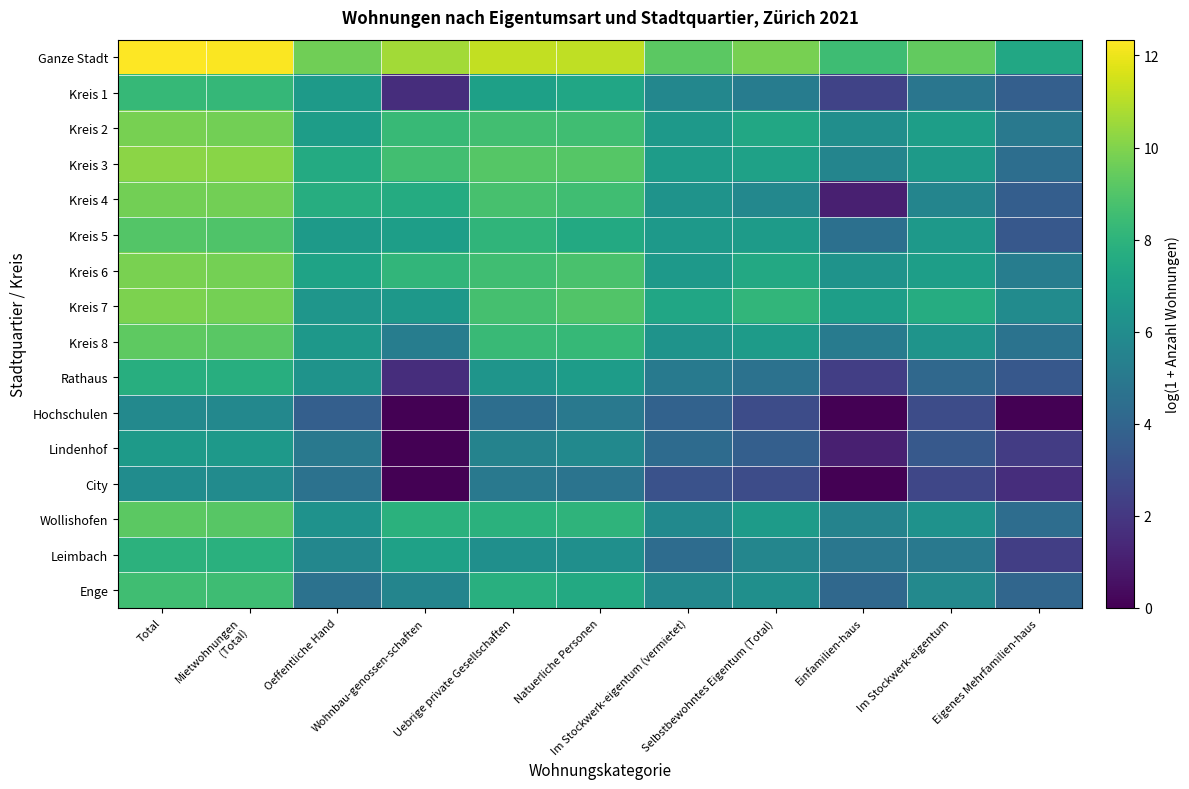

Reading right to left, extract all data points from this chart.

Ganze Stadt: Eigenes Mehrfamilien-haus=7.4	Im Stockwerk-eigentum=9.4	Einfamilien-haus=8.5	Selbstbewohntes Eigentum (Total)=9.8	Im Stockwerk-eigentum (vermietet)=9.2	Natuerliche Personen=11.2	Uebrige private Gesellschaften=11.2	Wohnbau-genossen-schaften=10.6	Oeffentliche Hand=9.7	Mietwohnungen
(Total)=12.3	Total=12.3
Kreis 1: Eigenes Mehrfamilien-haus=3.7	Im Stockwerk-eigentum=4.8	Einfamilien-haus=2.5	Selbstbewohntes Eigentum (Total)=5.2	Im Stockwerk-eigentum (vermietet)=5.7	Natuerliche Personen=7.3	Uebrige private Gesellschaften=7.0	Wohnbau-genossen-schaften=1.6	Oeffentliche Hand=6.7	Mietwohnungen
(Total)=8.2	Total=8.3
Kreis 2: Eigenes Mehrfamilien-haus=5.0	Im Stockwerk-eigentum=6.9	Einfamilien-haus=6.1	Selbstbewohntes Eigentum (Total)=7.4	Im Stockwerk-eigentum (vermietet)=6.6	Natuerliche Personen=8.6	Uebrige private Gesellschaften=8.6	Wohnbau-genossen-schaften=8.3	Oeffentliche Hand=6.9	Mietwohnungen
(Total)=9.7	Total=9.8
Kreis 3: Eigenes Mehrfamilien-haus=4.5	Im Stockwerk-eigentum=6.7	Einfamilien-haus=5.6	Selbstbewohntes Eigentum (Total)=7.1	Im Stockwerk-eigentum (vermietet)=6.8	Natuerliche Personen=9.1	Uebrige private Gesellschaften=9.1	Wohnbau-genossen-schaften=8.6	Oeffentliche Hand=7.5	Mietwohnungen
(Total)=10.2	Total=10.2
Kreis 4: Eigenes Mehrfamilien-haus=3.7	Im Stockwerk-eigentum=5.6	Einfamilien-haus=1.1	Selbstbewohntes Eigentum (Total)=5.8	Im Stockwerk-eigentum (vermietet)=6.3	Natuerliche Personen=8.6	Uebrige private Gesellschaften=8.8	Wohnbau-genossen-schaften=7.6	Oeffentliche Hand=7.7	Mietwohnungen
(Total)=9.7	Total=9.7
Kreis 5: Eigenes Mehrfamilien-haus=3.4	Im Stockwerk-eigentum=6.6	Einfamilien-haus=4.5	Selbstbewohntes Eigentum (Total)=6.8	Im Stockwerk-eigentum (vermietet)=6.7	Natuerliche Personen=7.5	Uebrige private Gesellschaften=8.1	Wohnbau-genossen-schaften=6.9	Oeffentliche Hand=6.7	Mietwohnungen
(Total)=8.9	Total=9.1
Kreis 6: Eigenes Mehrfamilien-haus=5.2	Im Stockwerk-eigentum=6.9	Einfamilien-haus=6.4	Selbstbewohntes Eigentum (Total)=7.5	Im Stockwerk-eigentum (vermietet)=6.7	Natuerliche Personen=8.8	Uebrige private Gesellschaften=8.5	Wohnbau-genossen-schaften=8.1	Oeffentliche Hand=7.2	Mietwohnungen
(Total)=9.7	Total=9.8
Kreis 7: Eigenes Mehrfamilien-haus=6.0	Im Stockwerk-eigentum=7.6	Einfamilien-haus=6.9	Selbstbewohntes Eigentum (Total)=8.1	Im Stockwerk-eigentum (vermietet)=7.3	Natuerliche Personen=9.0	Uebrige private Gesellschaften=8.7	Wohnbau-genossen-schaften=6.6	Oeffentliche Hand=6.5	Mietwohnungen
(Total)=9.7	Total=9.9
Kreis 8: Eigenes Mehrfamilien-haus=4.7	Im Stockwerk-eigentum=6.4	Einfamilien-haus=5.2	Selbstbewohntes Eigentum (Total)=6.8	Im Stockwerk-eigentum (vermietet)=6.3	Natuerliche Personen=8.3	Uebrige private Gesellschaften=8.4	Wohnbau-genossen-schaften=5.2	Oeffentliche Hand=6.6	Mietwohnungen
(Total)=9.2	Total=9.3
Rathaus: Eigenes Mehrfamilien-haus=3.4	Im Stockwerk-eigentum=4.2	Einfamilien-haus=2.3	Selbstbewohntes Eigentum (Total)=4.6	Im Stockwerk-eigentum (vermietet)=5.1	Natuerliche Personen=6.8	Uebrige private Gesellschaften=6.4	Wohnbau-genossen-schaften=1.6	Oeffentliche Hand=6.3	Mietwohnungen
(Total)=7.7	Total=7.8
Hochschulen: Eigenes Mehrfamilien-haus=0.0	Im Stockwerk-eigentum=2.9	Einfamilien-haus=0.0	Selbstbewohntes Eigentum (Total)=2.9	Im Stockwerk-eigentum (vermietet)=3.9	Natuerliche Personen=5.0	Uebrige private Gesellschaften=4.4	Wohnbau-genossen-schaften=0.0	Oeffentliche Hand=3.7	Mietwohnungen
(Total)=5.8	Total=5.8
Lindenhof: Eigenes Mehrfamilien-haus=2.2	Im Stockwerk-eigentum=3.4	Einfamilien-haus=1.1	Selbstbewohntes Eigentum (Total)=3.7	Im Stockwerk-eigentum (vermietet)=4.3	Natuerliche Personen=5.8	Uebrige private Gesellschaften=5.5	Wohnbau-genossen-schaften=0.0	Oeffentliche Hand=5.0	Mietwohnungen
(Total)=6.7	Total=6.7
City: Eigenes Mehrfamilien-haus=1.6	Im Stockwerk-eigentum=2.6	Einfamilien-haus=0.0	Selbstbewohntes Eigentum (Total)=2.9	Im Stockwerk-eigentum (vermietet)=3.1	Natuerliche Personen=4.7	Uebrige private Gesellschaften=5.0	Wohnbau-genossen-schaften=0.0	Oeffentliche Hand=4.6	Mietwohnungen
(Total)=6.0	Total=6.0
Wollishofen: Eigenes Mehrfamilien-haus=4.4	Im Stockwerk-eigentum=6.3	Einfamilien-haus=5.5	Selbstbewohntes Eigentum (Total)=6.8	Im Stockwerk-eigentum (vermietet)=5.9	Natuerliche Personen=8.0	Uebrige private Gesellschaften=7.9	Wohnbau-genossen-schaften=7.9	Oeffentliche Hand=6.3	Mietwohnungen
(Total)=9.1	Total=9.2
Leimbach: Eigenes Mehrfamilien-haus=2.3	Im Stockwerk-eigentum=5.0	Einfamilien-haus=4.9	Selbstbewohntes Eigentum (Total)=5.7	Im Stockwerk-eigentum (vermietet)=4.3	Natuerliche Personen=6.1	Uebrige private Gesellschaften=6.1	Wohnbau-genossen-schaften=7.1	Oeffentliche Hand=5.7	Mietwohnungen
(Total)=7.8	Total=7.9
Enge: Eigenes Mehrfamilien-haus=4.1	Im Stockwerk-eigentum=5.8	Einfamilien-haus=4.2	Selbstbewohntes Eigentum (Total)=6.1	Im Stockwerk-eigentum (vermietet)=5.8	Natuerliche Personen=7.5	Uebrige private Gesellschaften=7.8	Wohnbau-genossen-schaften=5.6	Oeffentliche Hand=4.6	Mietwohnungen
(Total)=8.5	Total=8.6